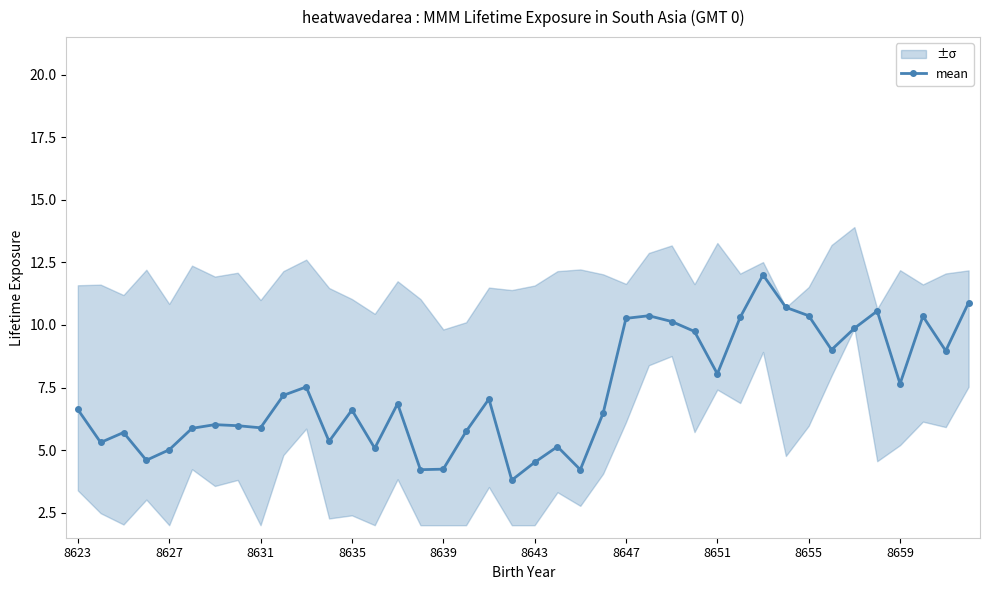

What is the minimum value for mean?

3.8